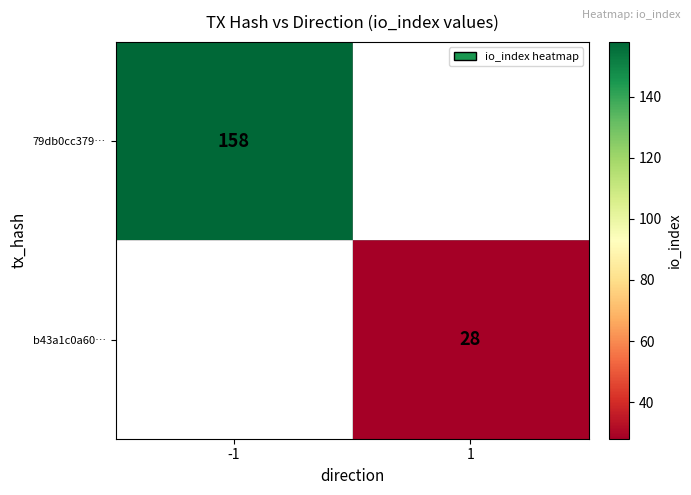

True or false: b43a1c0a60… has a value of 28 at 1.

True